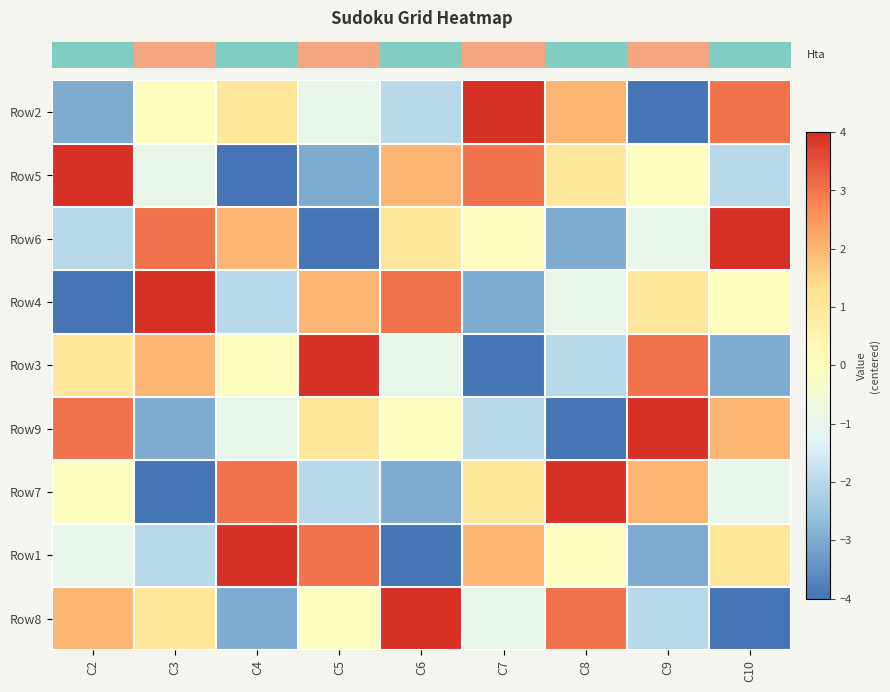

How many categories are shown in the chart?

9